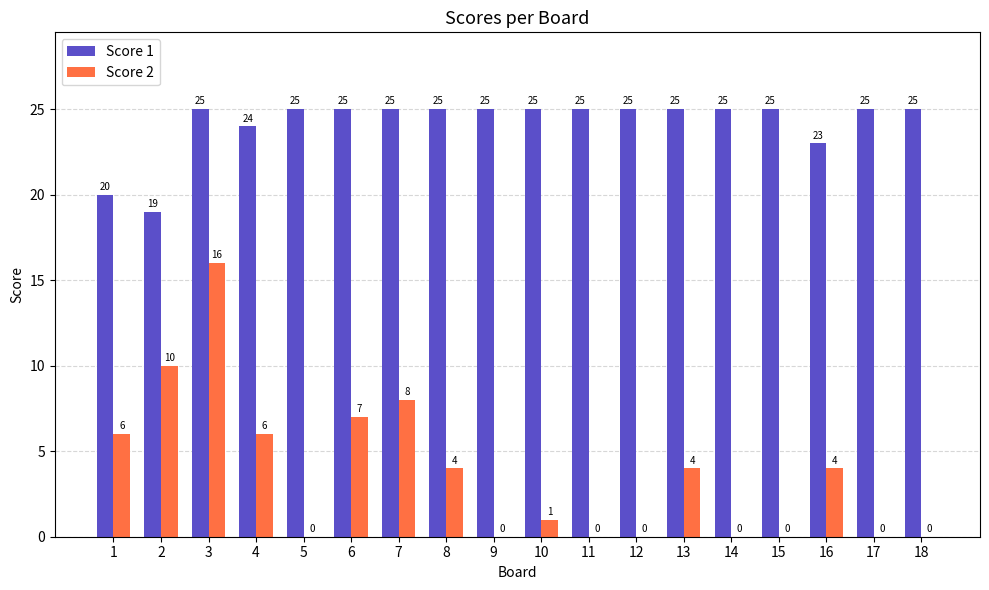

True or false: Score 2 has a value of 9 at 1.

False